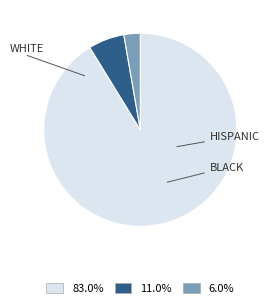

How many slices are in this pie chart?

3